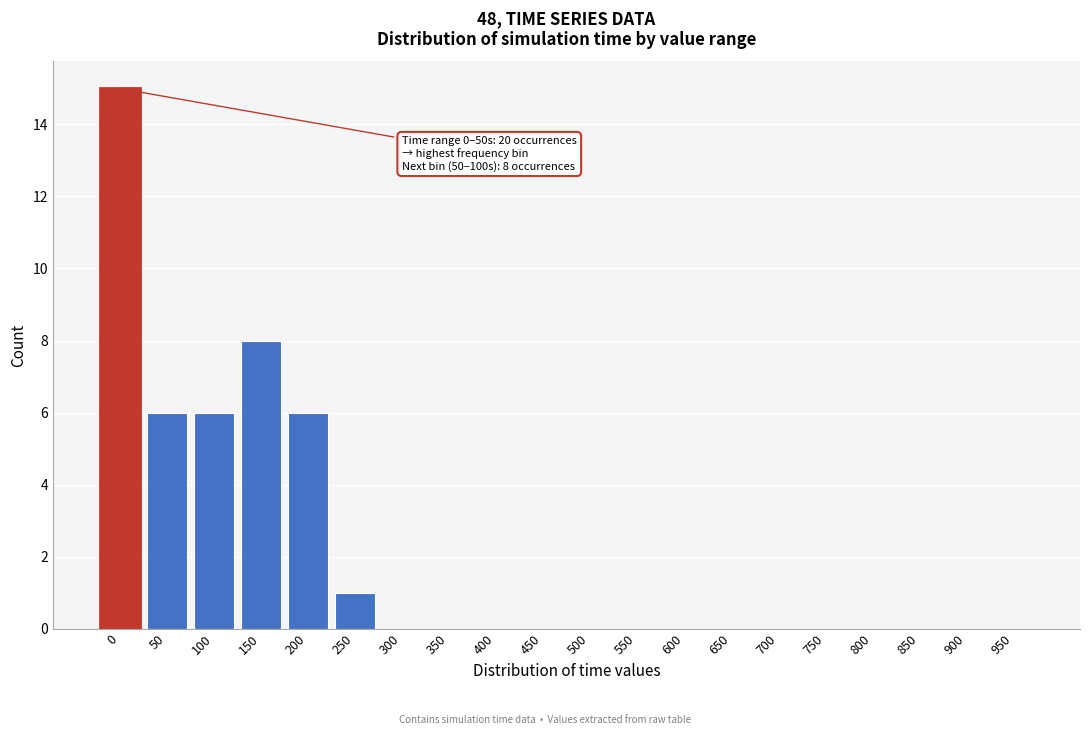

Reading right to left, transcribe all the data shown in this chart.

950=0	900=0	850=0	800=0	750=0	700=0	650=0	600=0	550=0	500=0	450=0	400=0	350=0	300=0	250=1	200=6	150=8	100=6	50=6	0=15